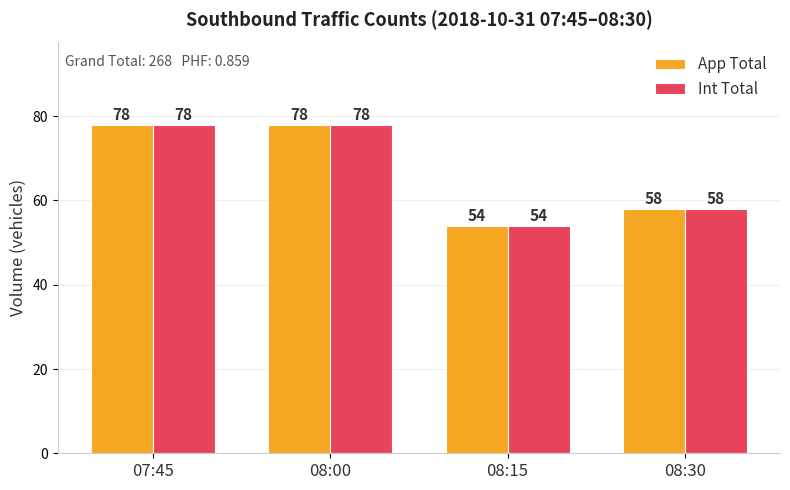

At which label is Int Total closest to 66?

08:30